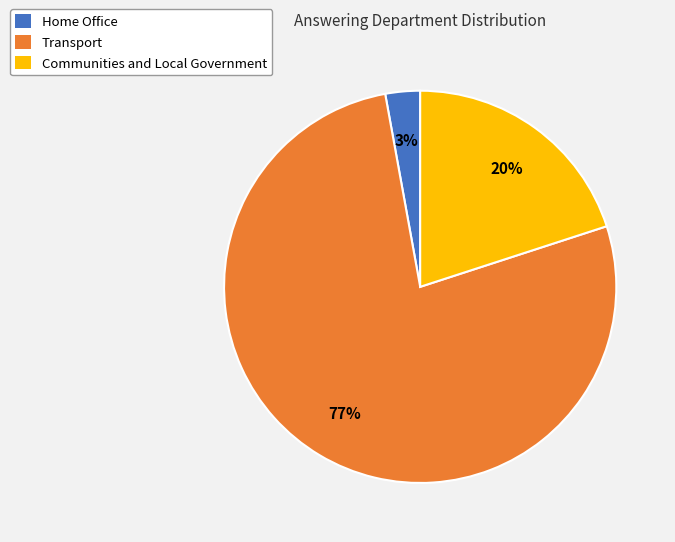

How many slices are in this pie chart?

3